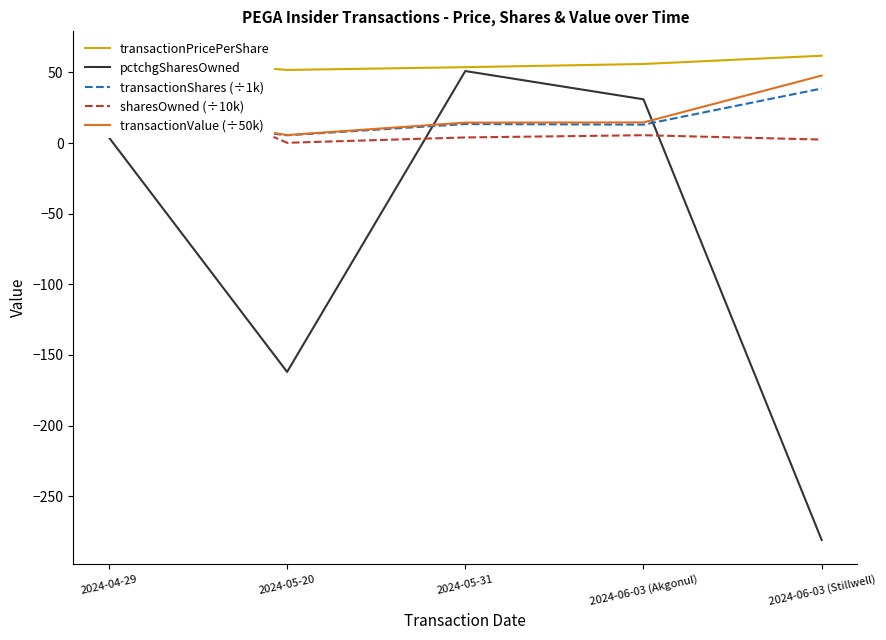

Between 2024-05-31 and 2024-06-03 (Akgonul), which series saw the biggest shift?

pctchgSharesOwned